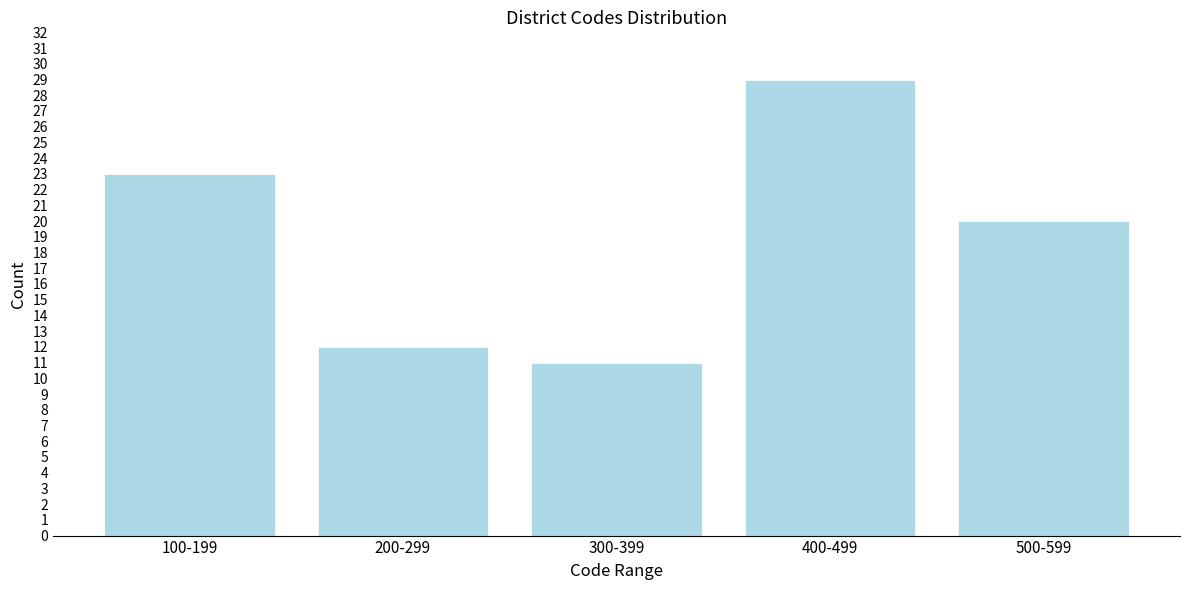

Reading left to right, transcribe all the data shown in this chart.

23	12	11	29	20